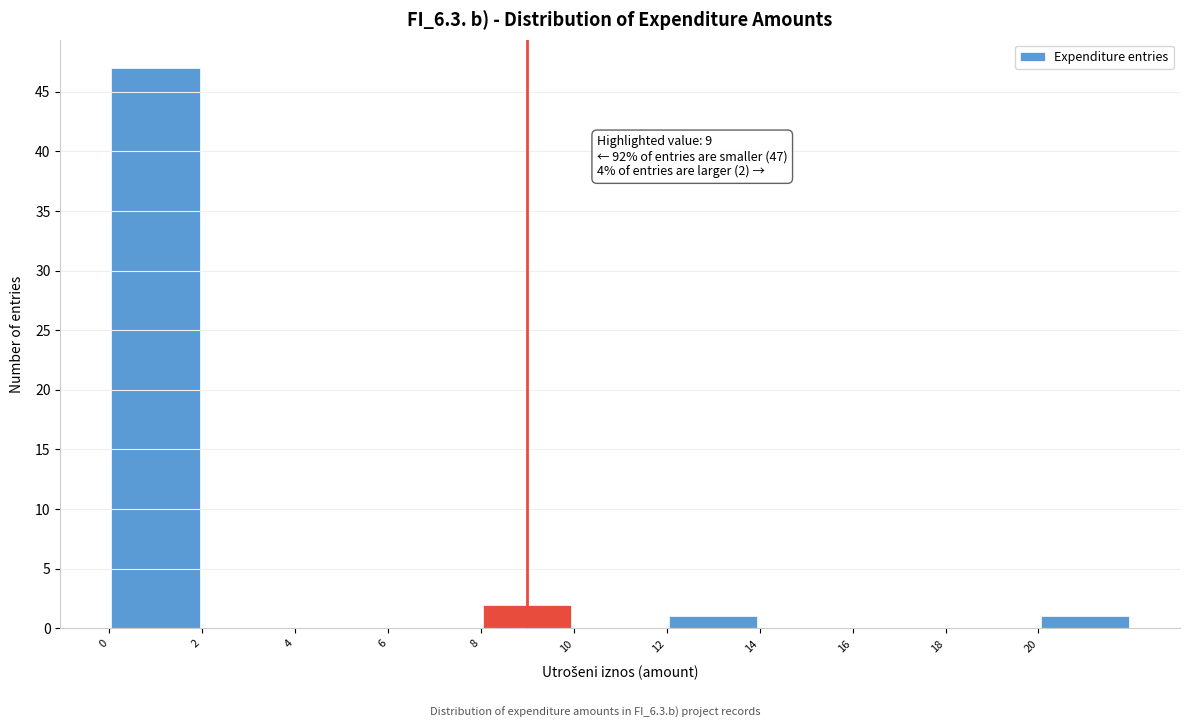

Over which range of the x-axis is the bar tallest?

0 to 2